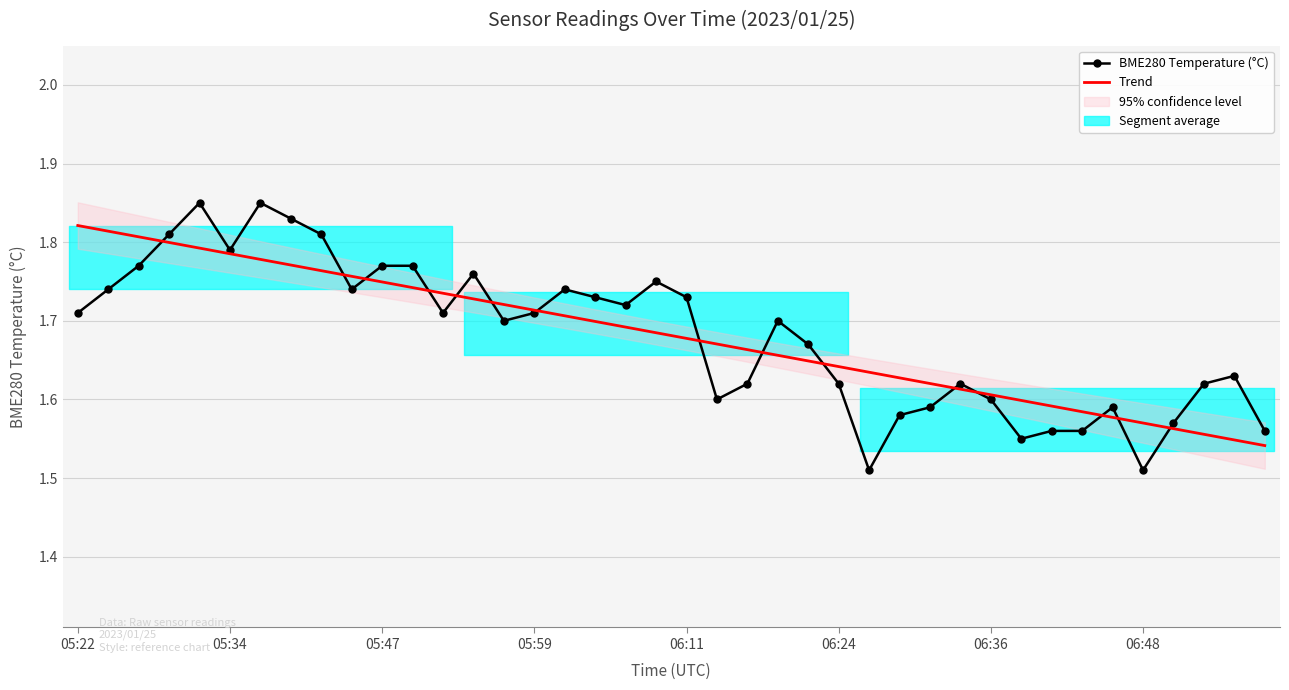

What is the value of the BME280 Temperature (°C) point at the 10th from the left?

1.7